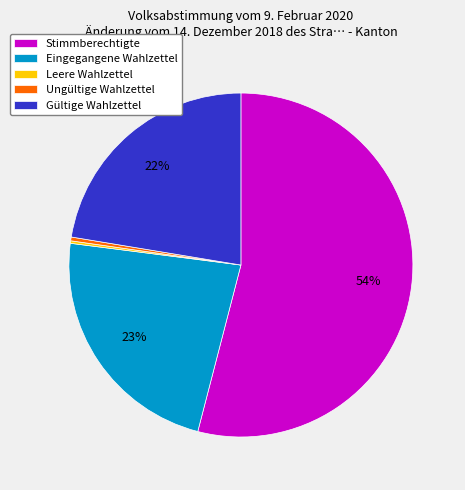

To the nearest percent, what is the difference between the Eingegangene Wahlzettel and Ungültige Wahlzettel slice percentages?

23%